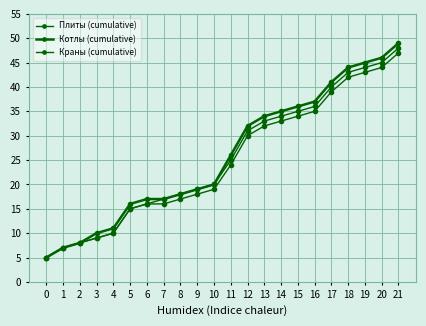

How many lines are shown in the chart?

3